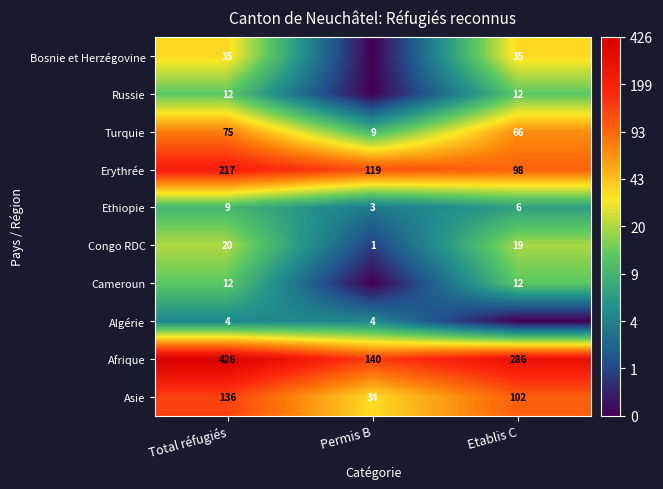

How many positive values does the Algérie series have?

2